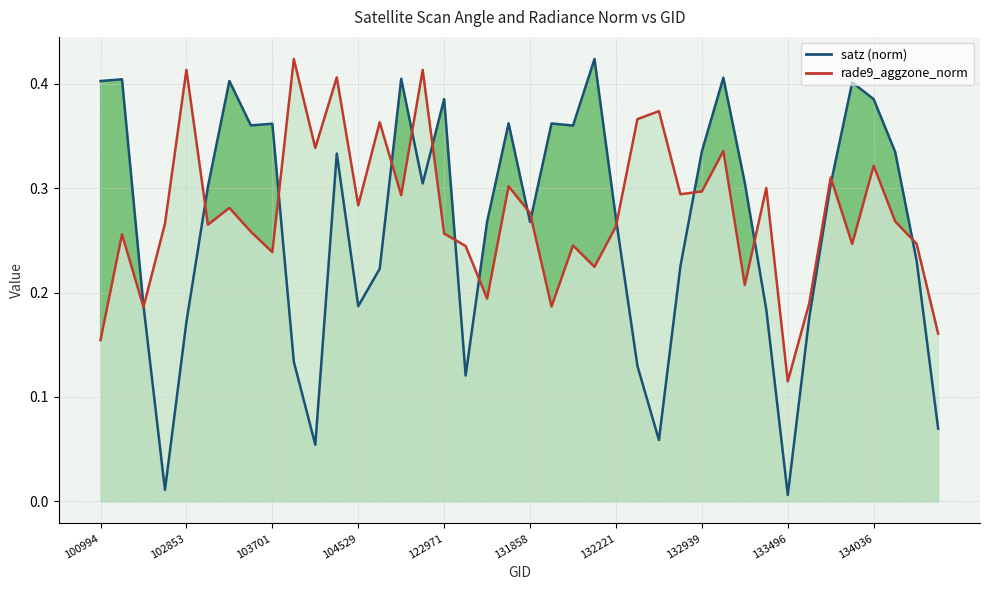

True or false: rade9_aggzone_norm has a value of 0.2 at 37.

False